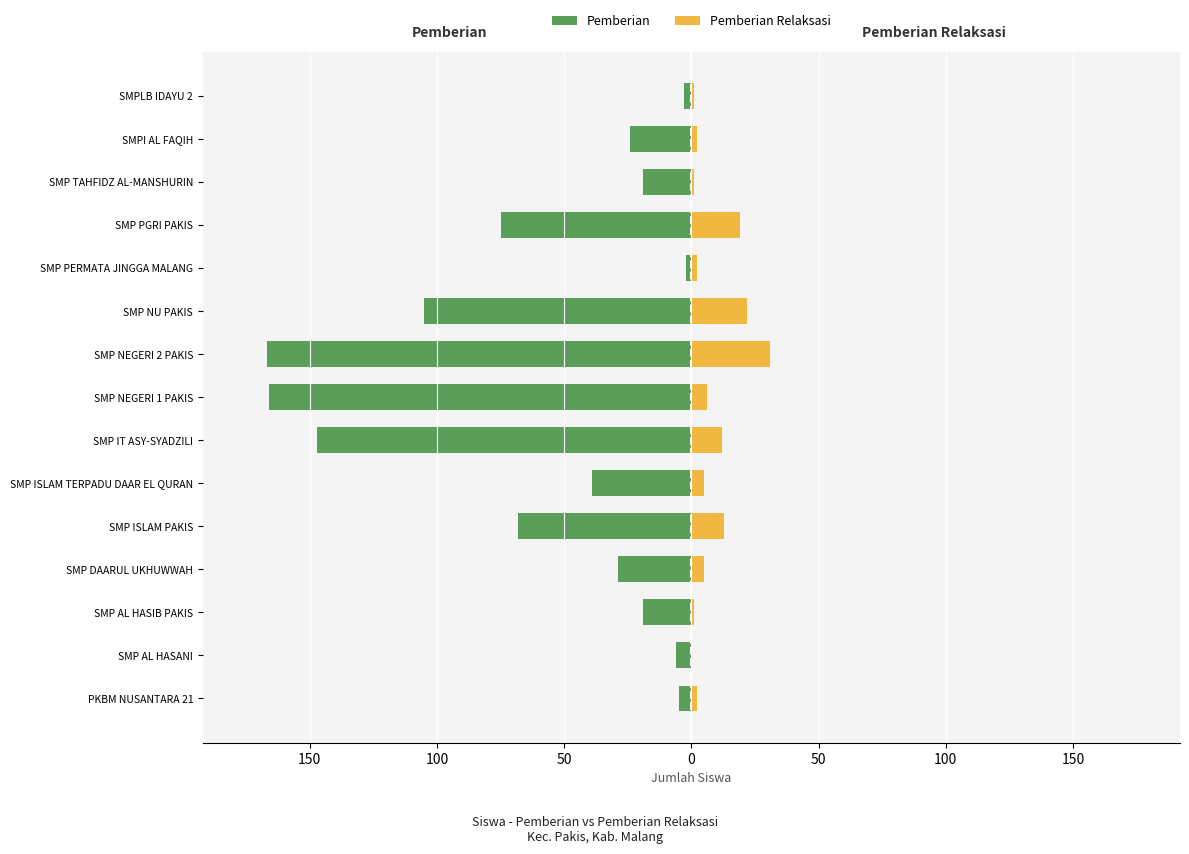

What is the average value of the Pemberian series?

-58